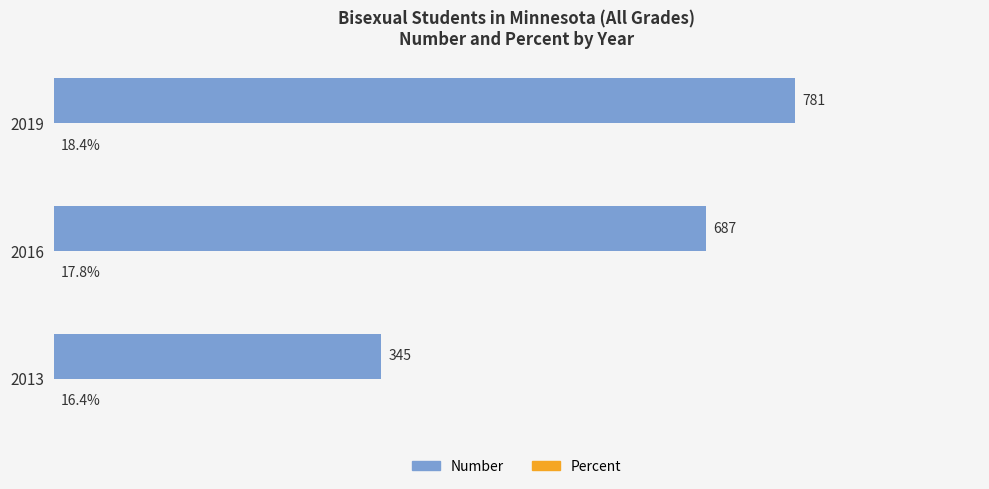

Which series has the largest total across all categories?

Number